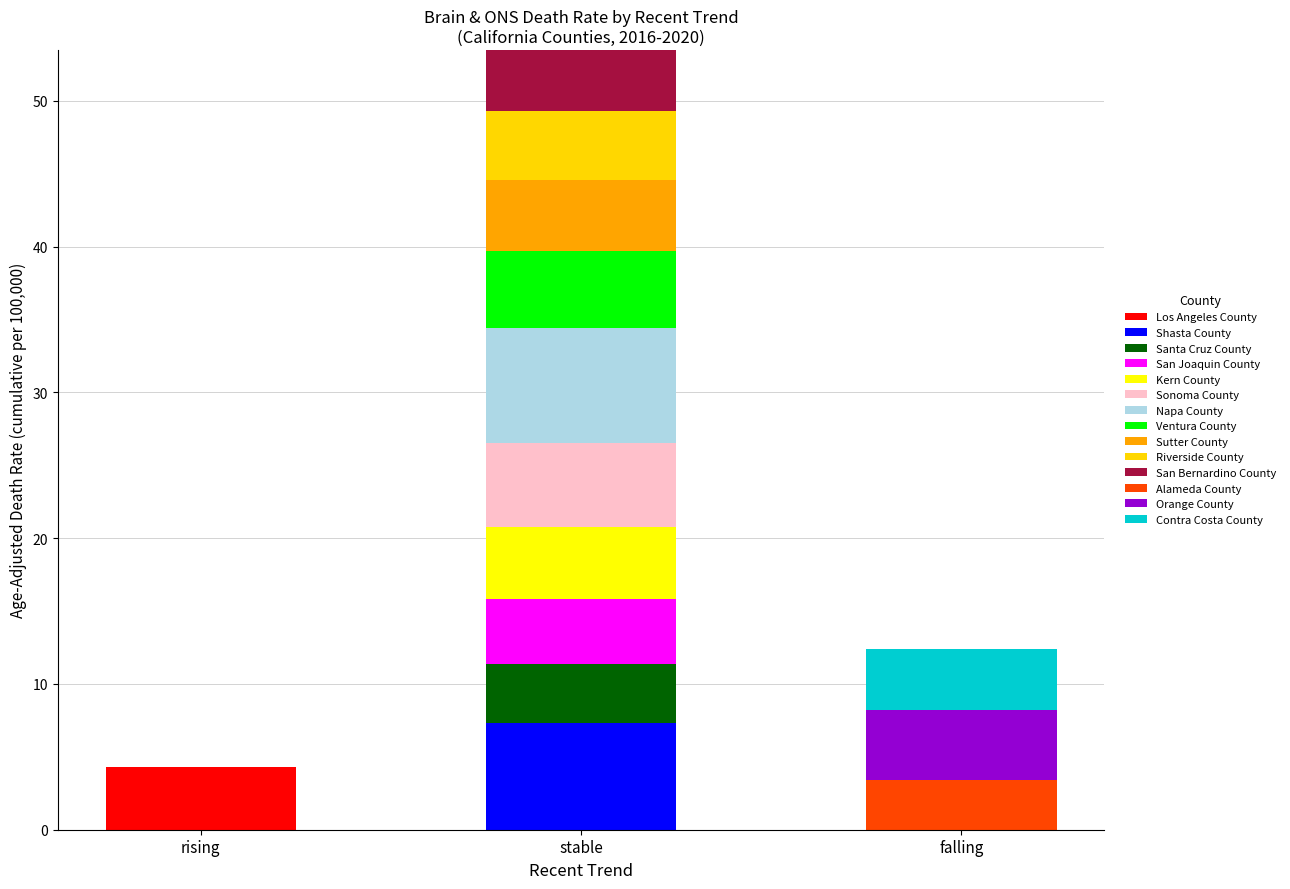

Which category has the highest value in the Los Angeles County series?

rising